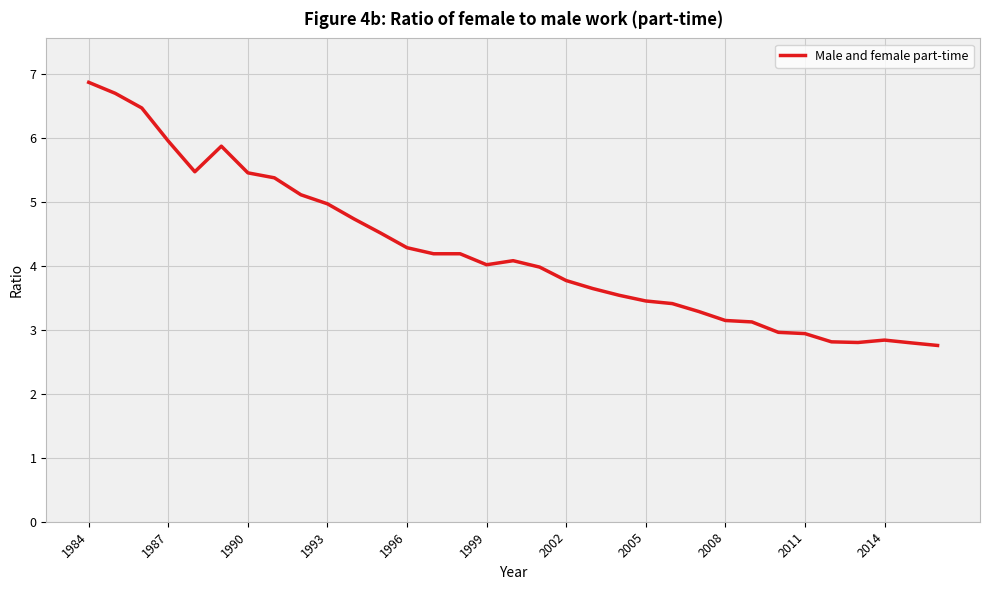

True or false: the data has more than 1 interior local peaks.

True